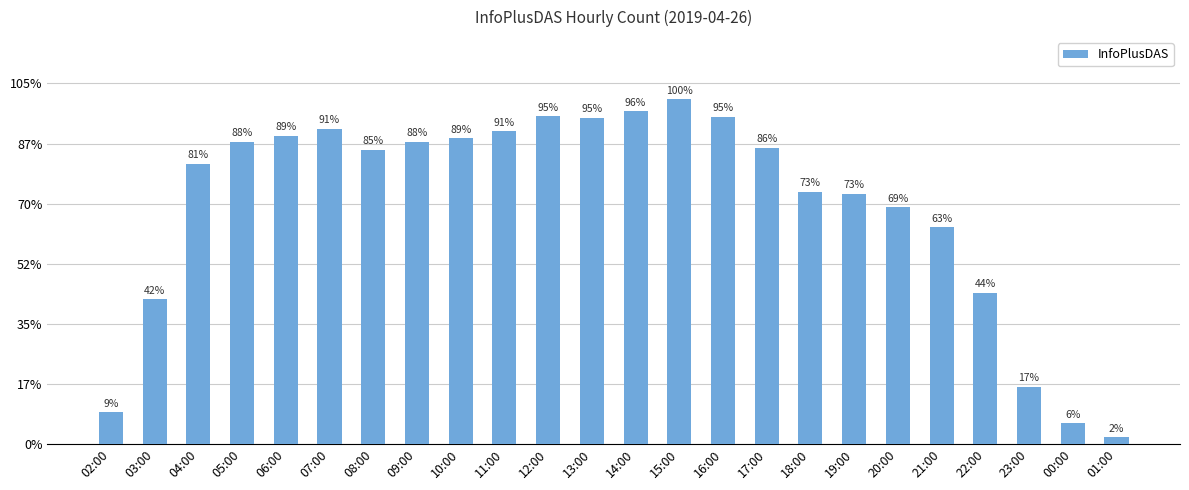

Approximately how many times larger is the value at 18:00 compared to 08:00?

0.9